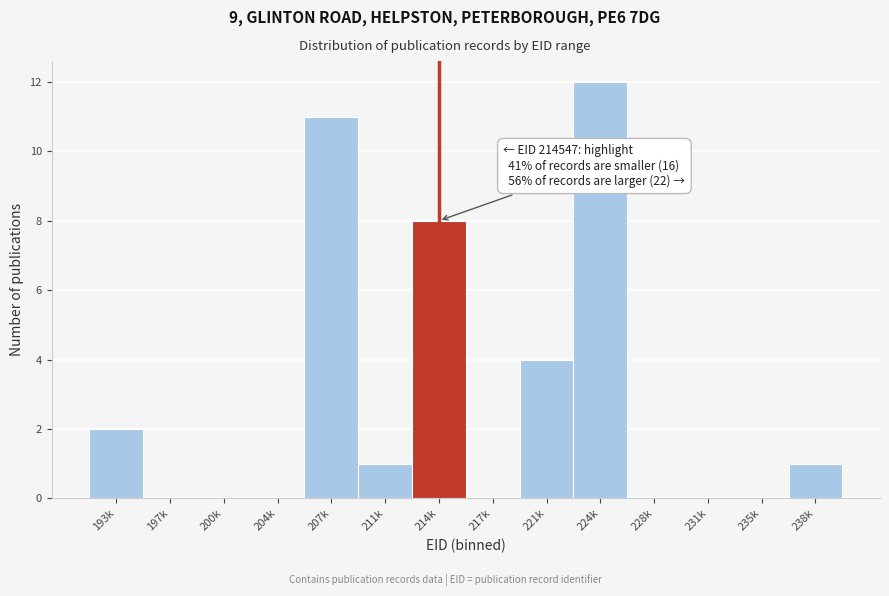

Reading left to right, what are all the values shown in this chart?

193k=2	197k=0	200k=0	204k=0	207k=11	211k=1	214k=8	217k=0	221k=4	224k=12	228k=0	231k=0	235k=0	238k=1